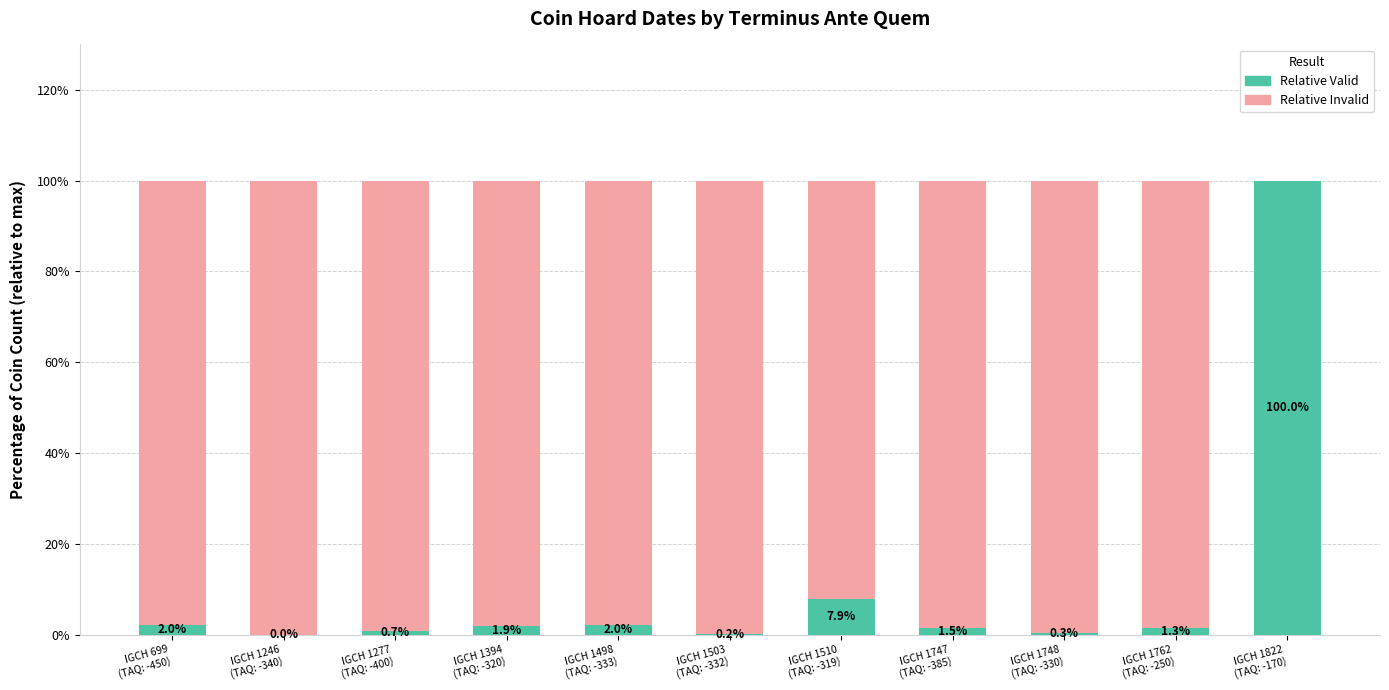

How many series are shown in this chart?

2